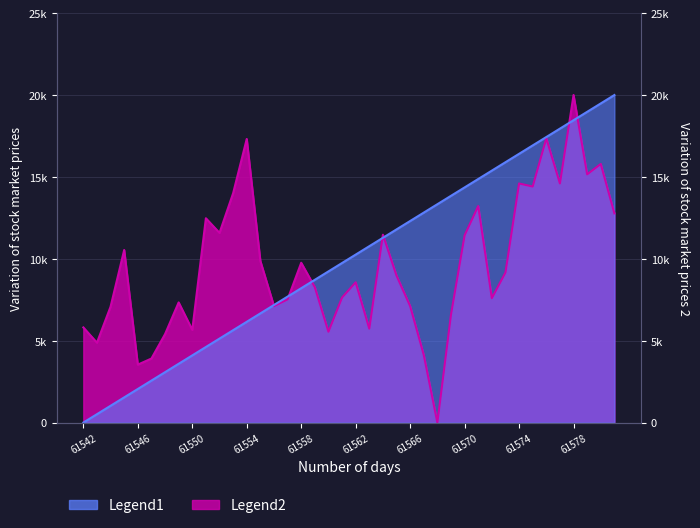

What value does the Legend2 series have at 61573?

9162.0